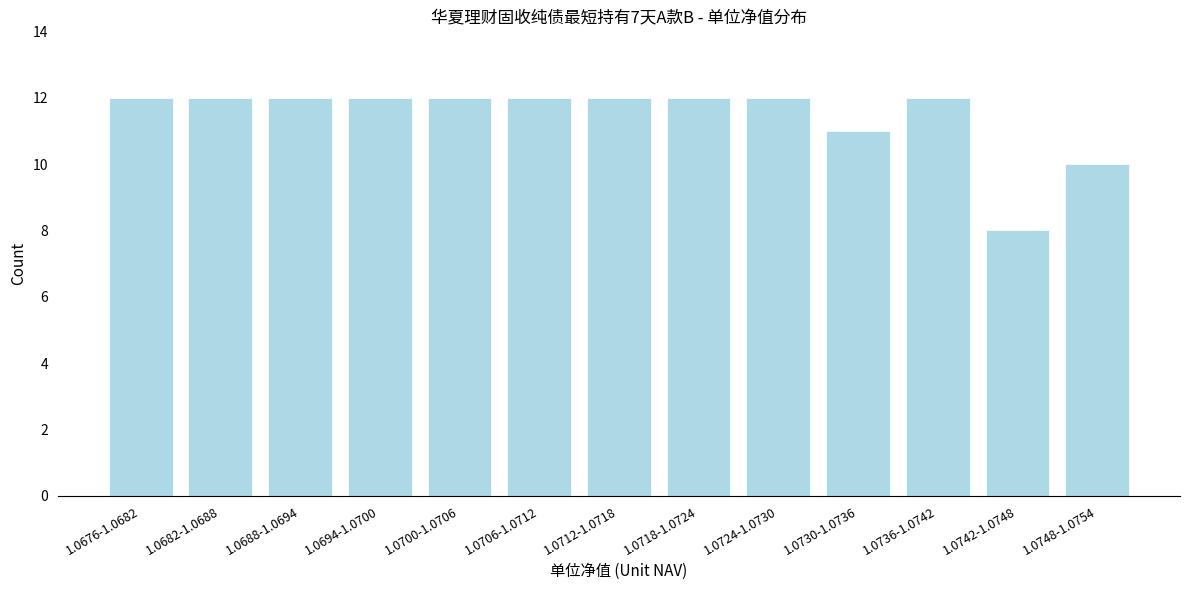

Reading right to left, transcribe all the data shown in this chart.

10	8	12	11	12	12	12	12	12	12	12	12	12